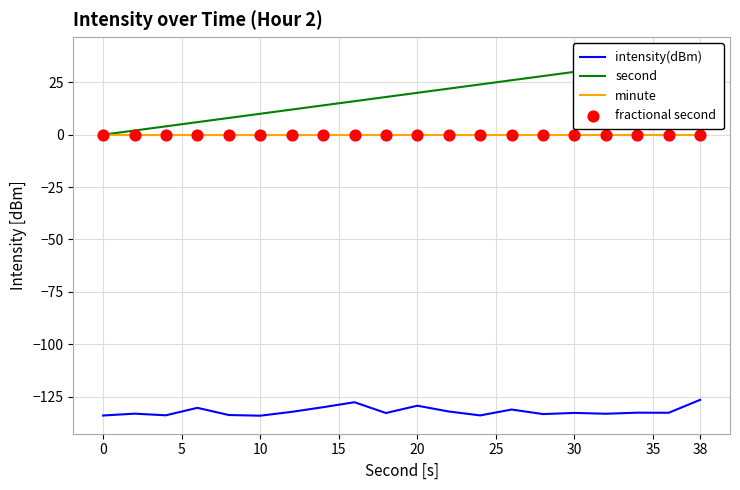

True or false: intensity(dBm) and minute cross at least once.

False